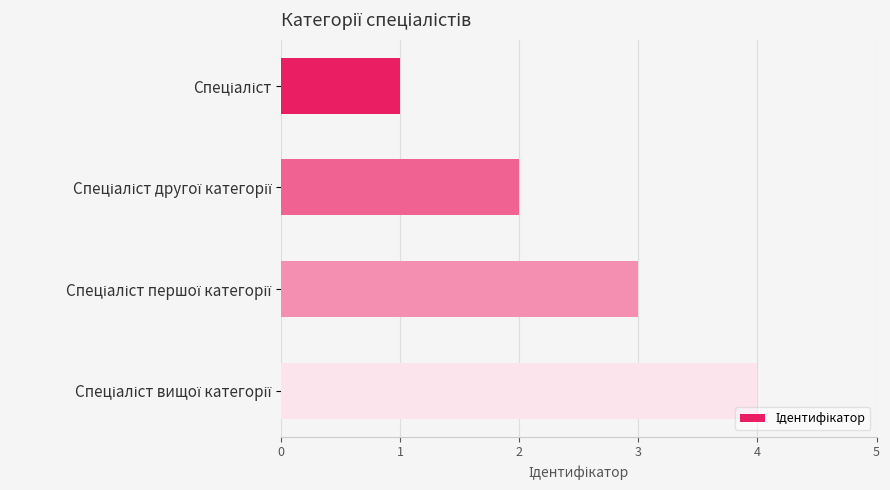

Does the chart contain stacked bars?

No